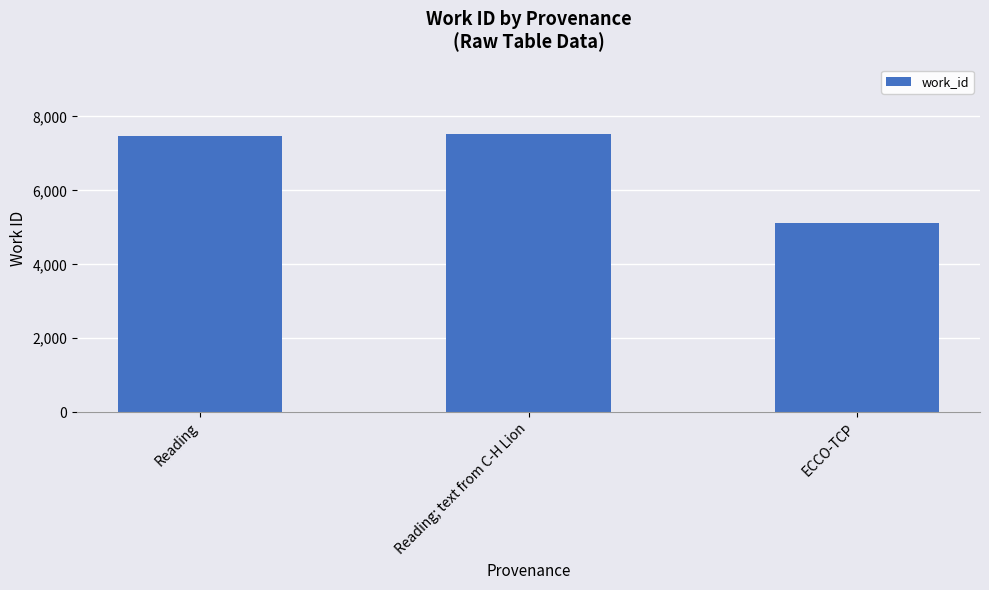

What is the change in value from Reading to Reading; text from C-H Lion?

+49